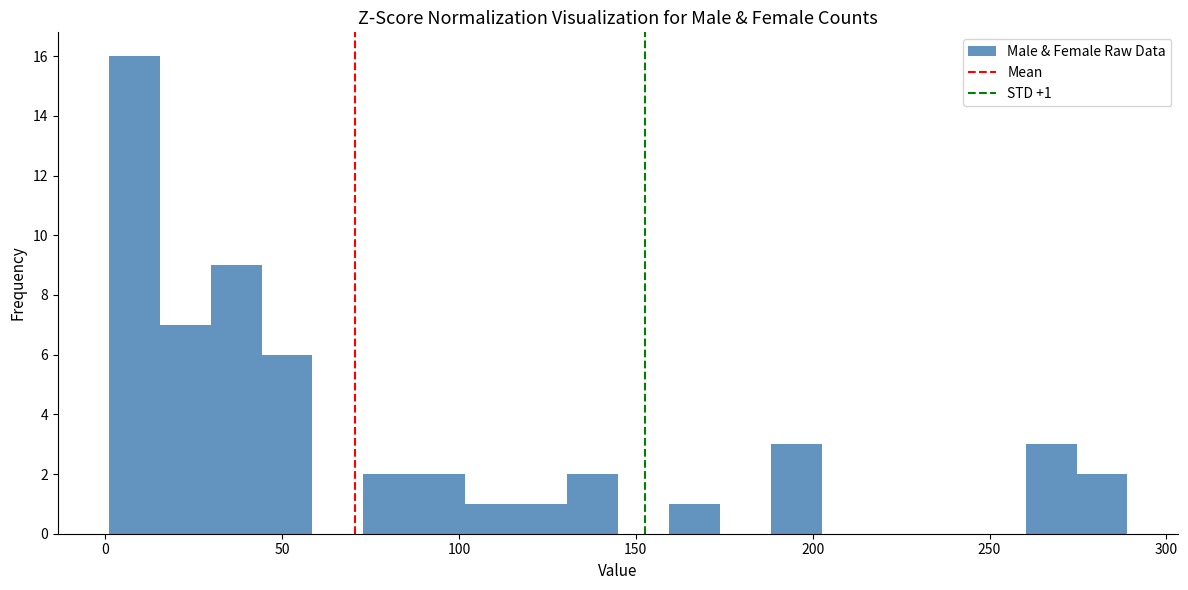

Read against the x-axis, roughly where is the centre of the tallest bar?

10